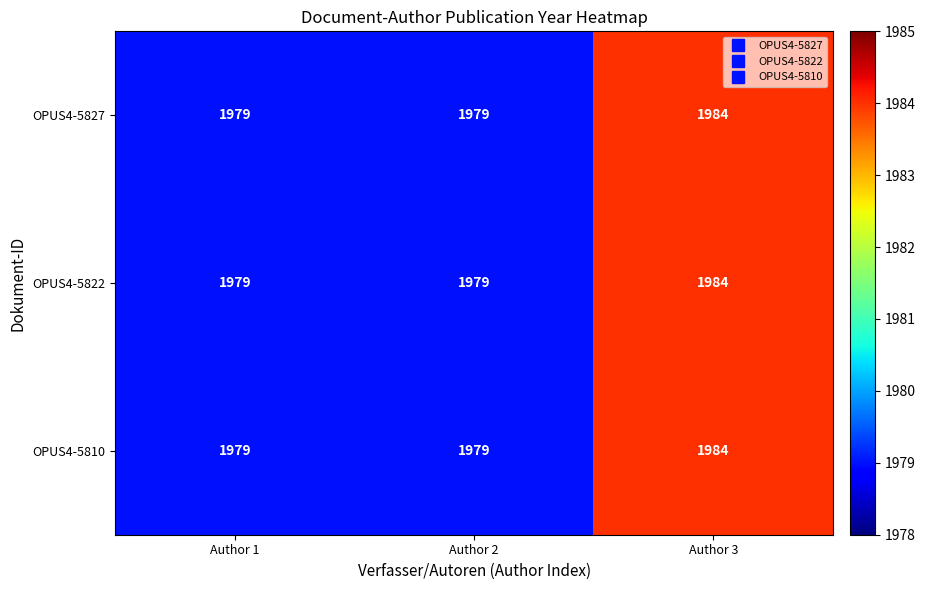

How many data points does each series have?

3